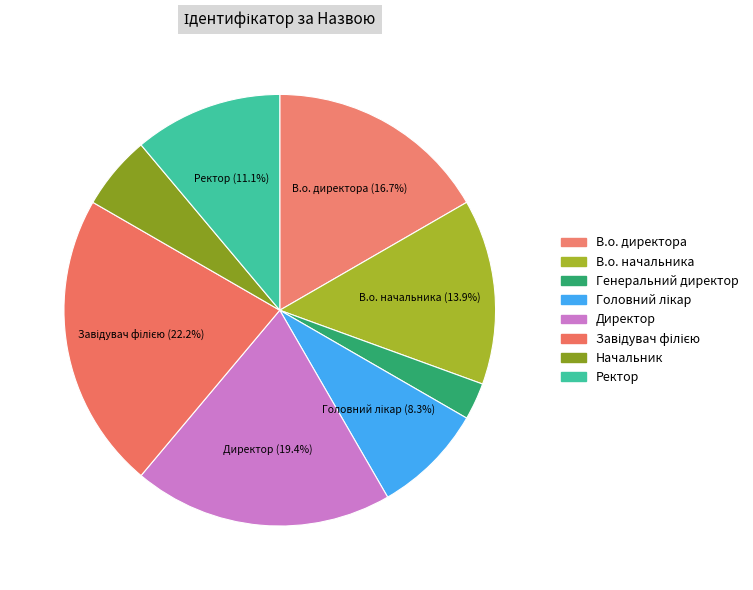

Is there any slice that represents more than half of the pie?

No